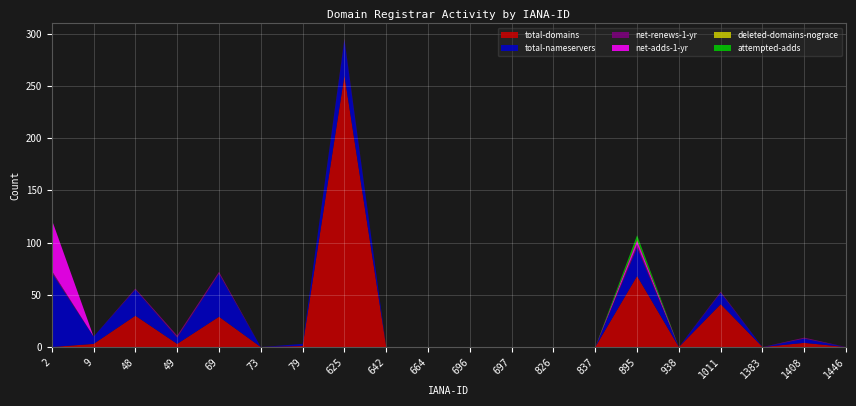

Reading left to right, transcribe all the data shown in this chart.

total-domains: 0	3	30	3	29	0	1	260	0	0	0	0	0	0	68	0	41	0	4	0
total-nameservers: 71	7	25	6	41	0	2	34	0	0	0	0	0	0	27	0	11	0	4	0
net-renews-1-yr: 2	0	1	2	2	0	0	1	0	0	0	0	0	0	3	0	1	0	1	0
net-adds-1-yr: 49	0	0	0	0	0	0	0	0	0	0	0	0	0	4	0	0	0	0	0
deleted-domains-nograce: 0	0	0	0	0	0	0	0	0	0	0	0	0	0	1	0	0	0	0	0
attempted-adds: 0	0	0	0	0	0	0	0	0	0	0	0	0	0	4	0	0	0	0	0